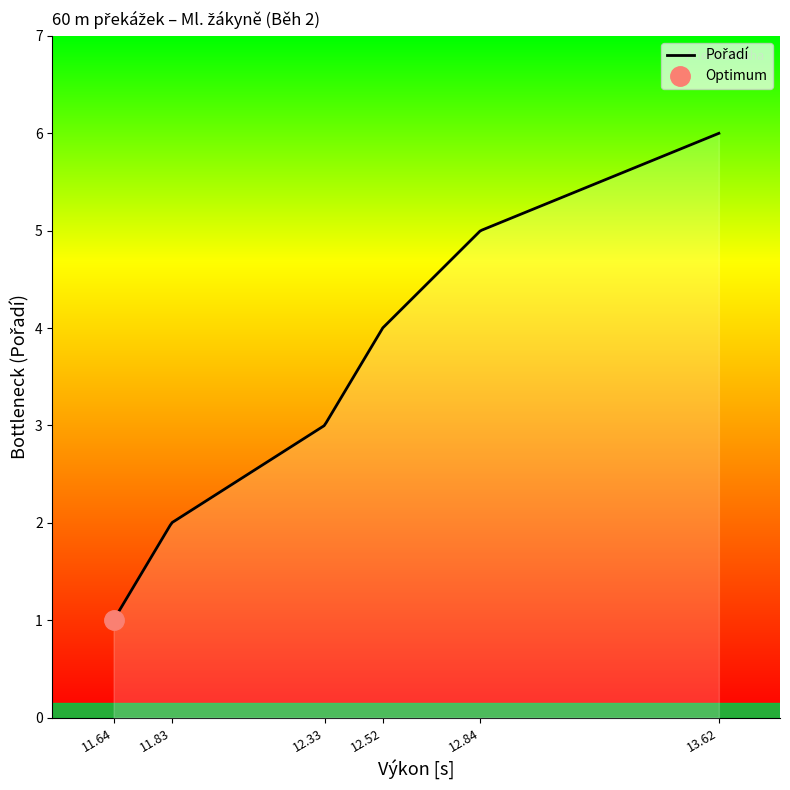

How many lines are shown in the chart?

1